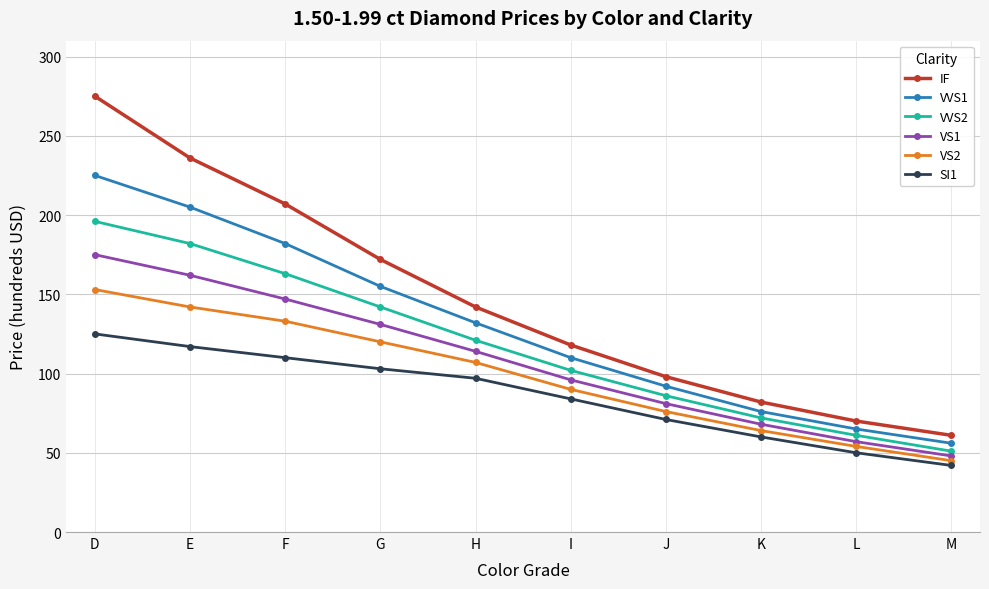

True or false: IF and SI1 cross at least once.

False